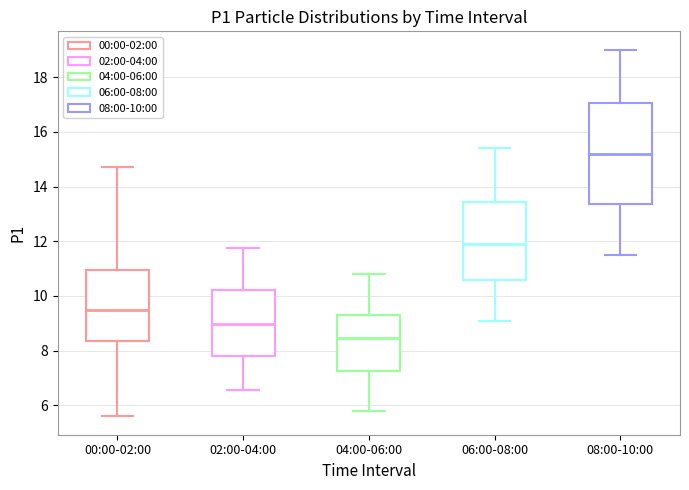

Comparing the boxes themselves (not the whiskers), which one is the tallest?

08:00-10:00